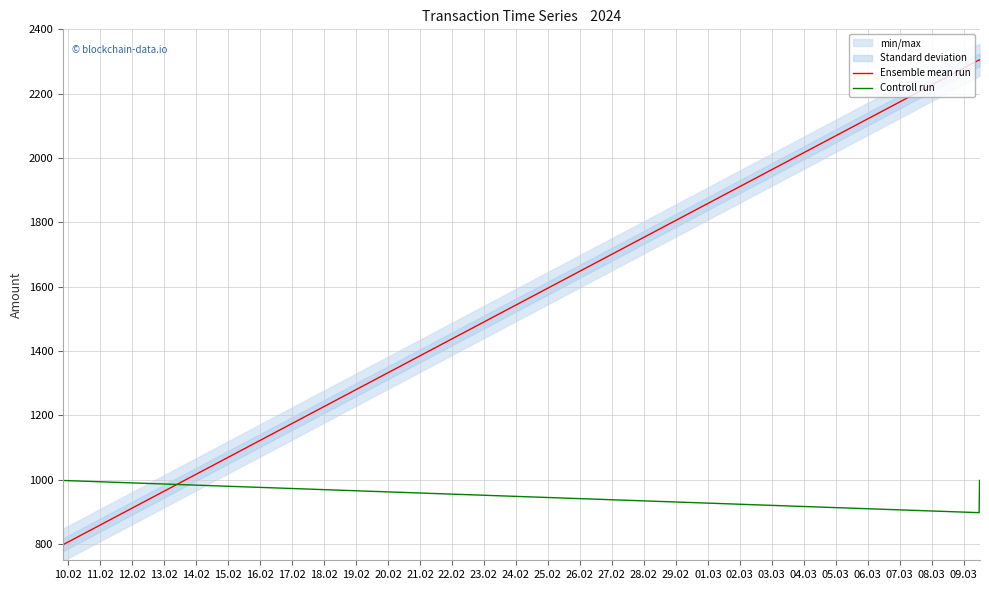

What is the maximum value for Controll run?

998.0